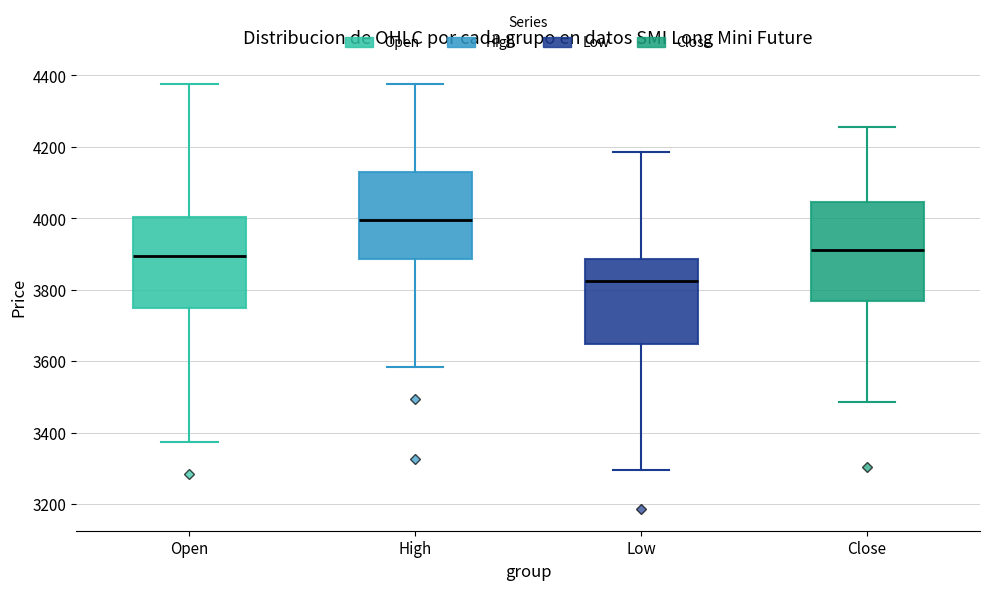

Which box has the highest median line?

High